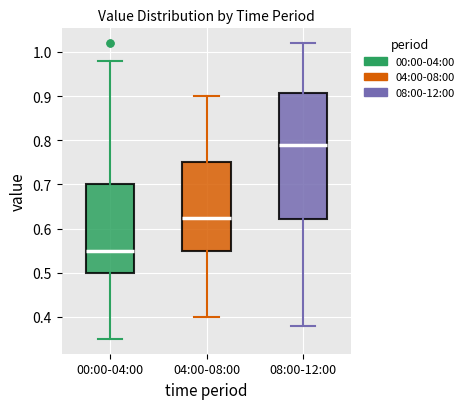

Which box has the highest median line?

08:00-12:00